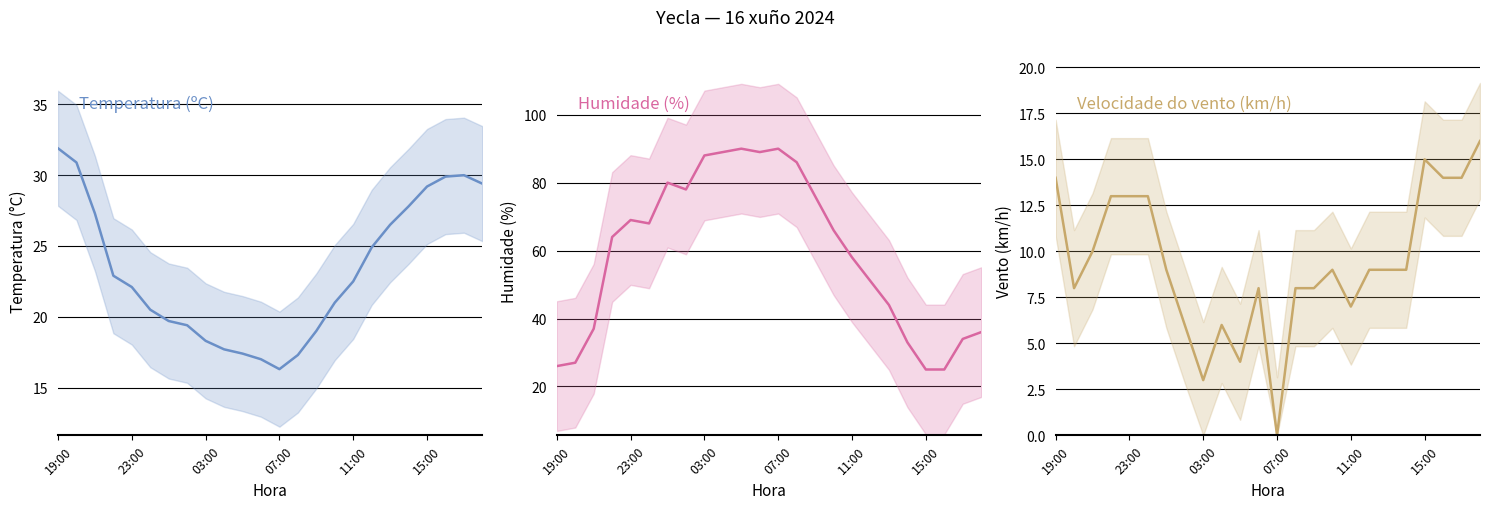

What is the minimum value for Humidade (%)?

25.0